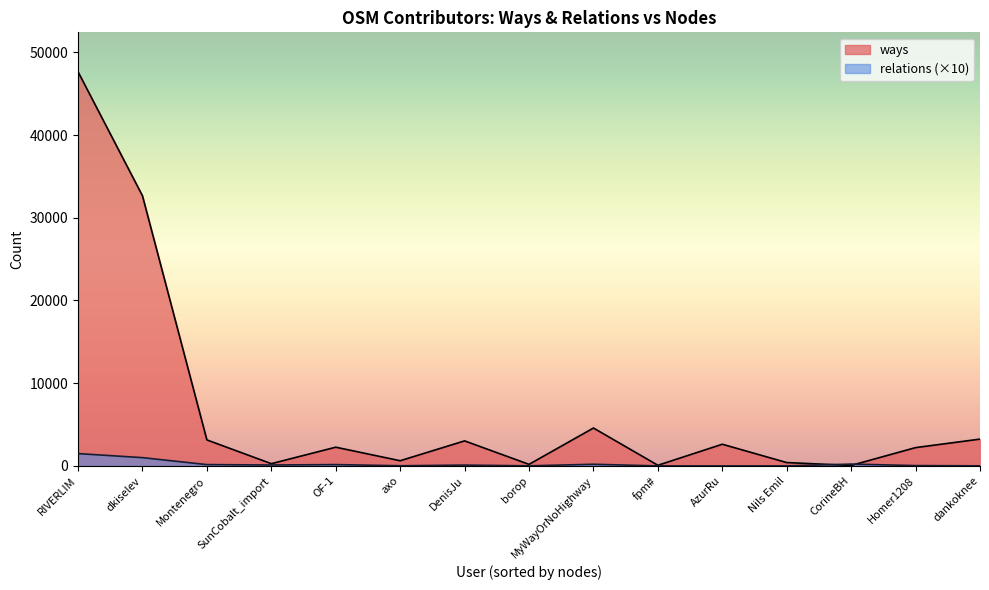

What is the label of the 3rd point from the right?

CorineBH